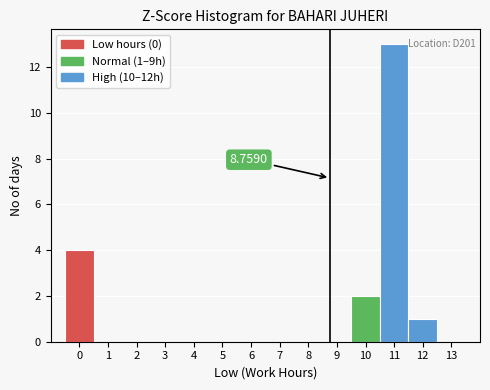

Over which range of the x-axis is the bar tallest?

10.5 to 11.5